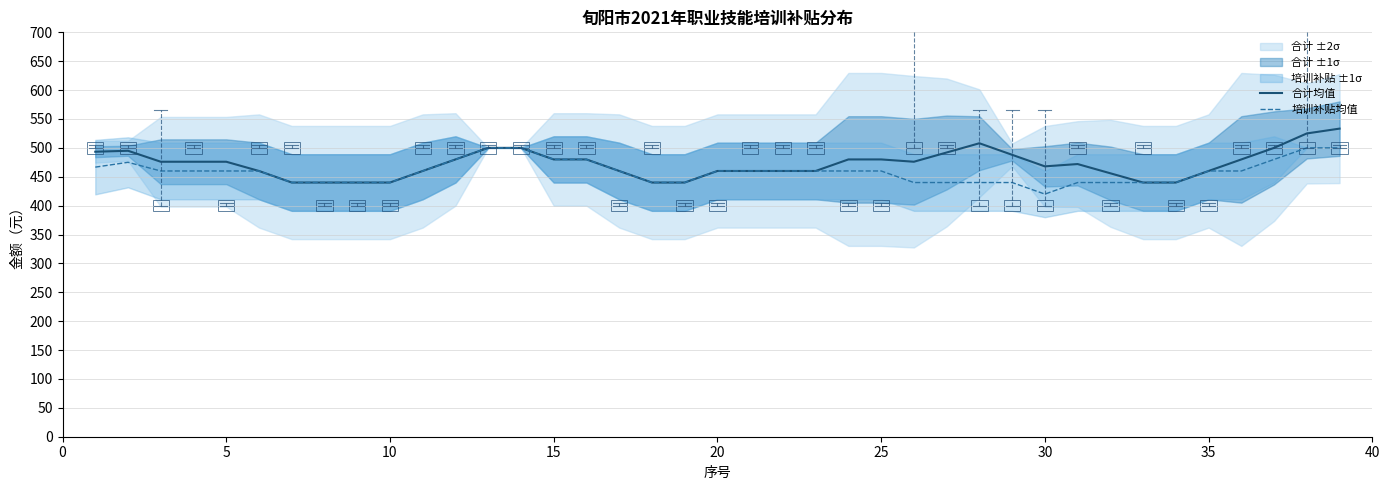

Which series has the largest total across all categories?

合计均值